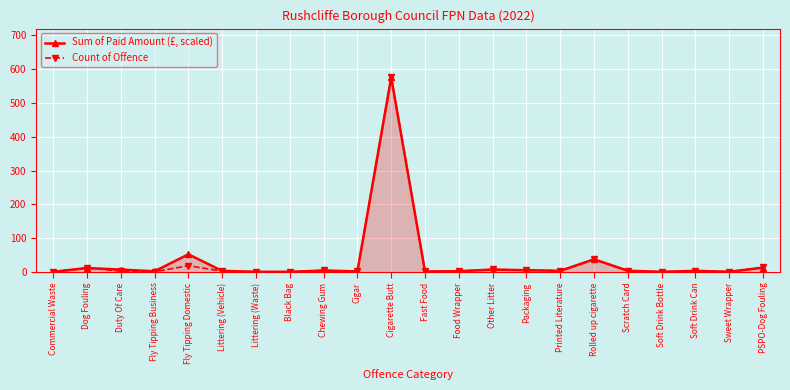

Which series has the widest spread of values?

Sum of Paid Amount (£, scaled)